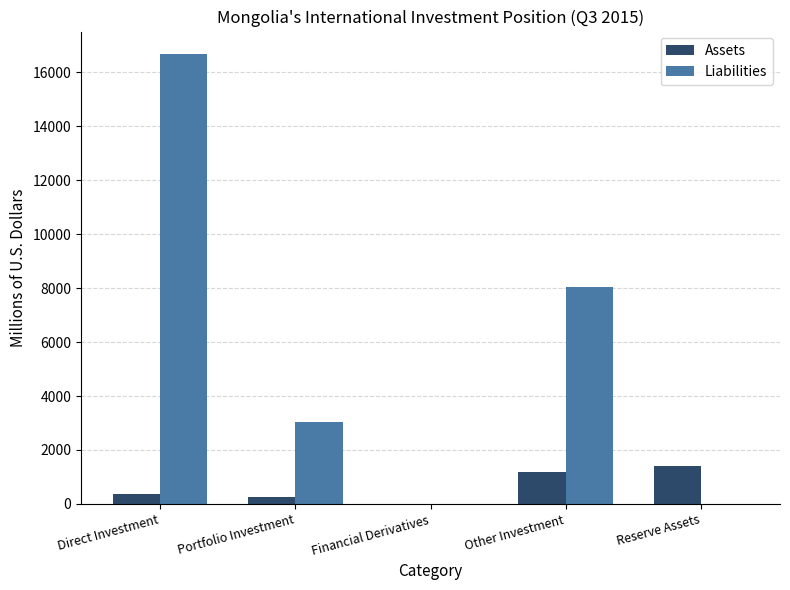

What value does the Liabilities series have at Other Investment?

8049.5